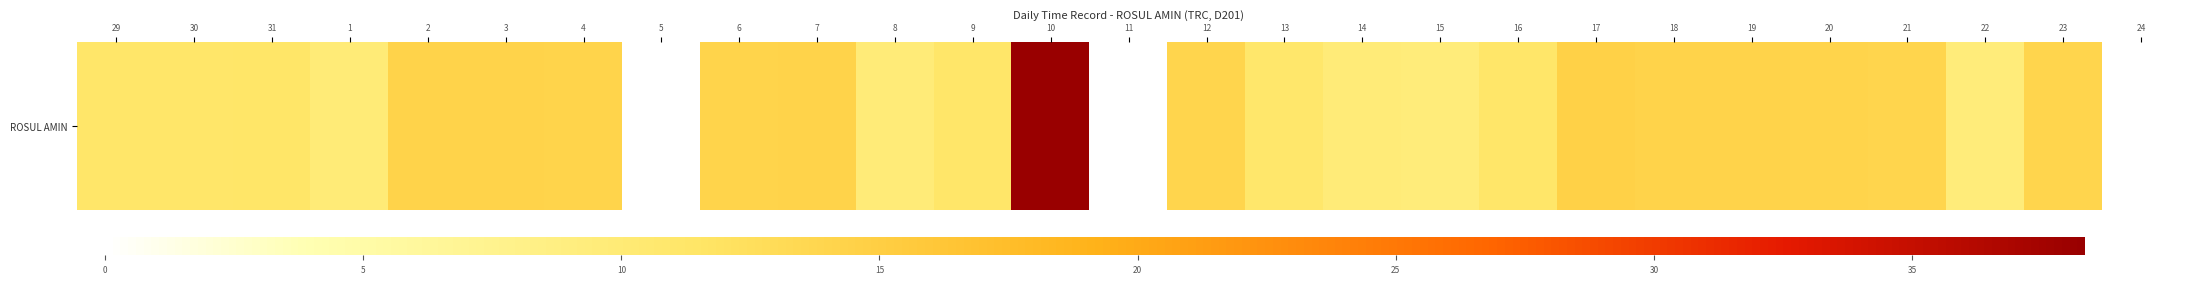

What is the sum of the values at 7 and 1?

24.0